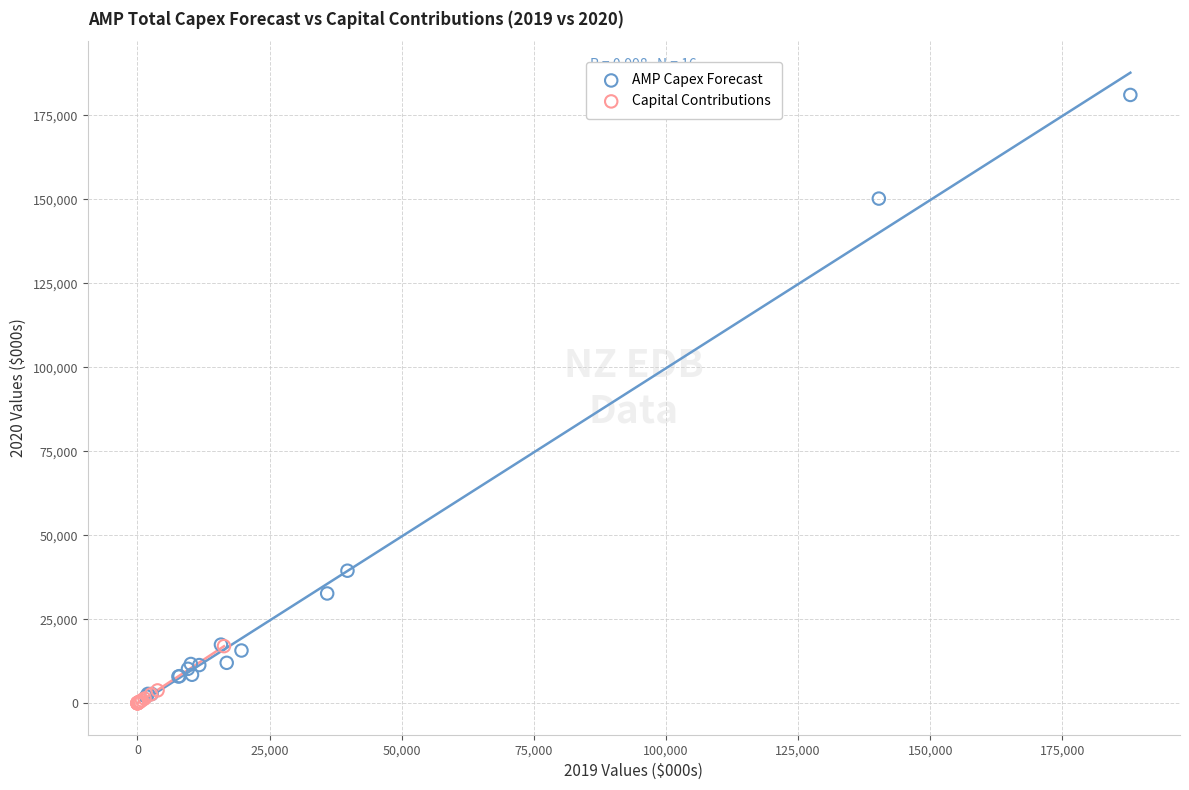

Which series contains the lowest Y value?

Capital Contributions